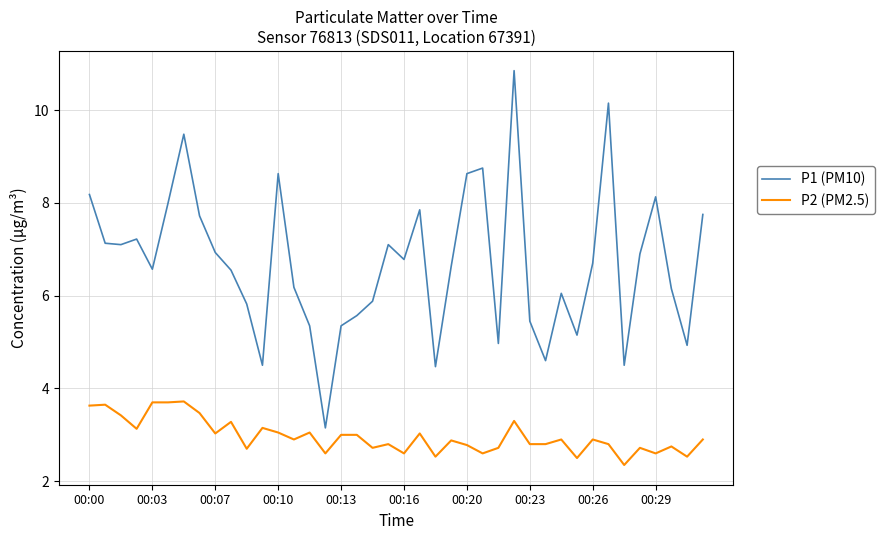

Which series has the largest total across all categories?

P1 (PM10)